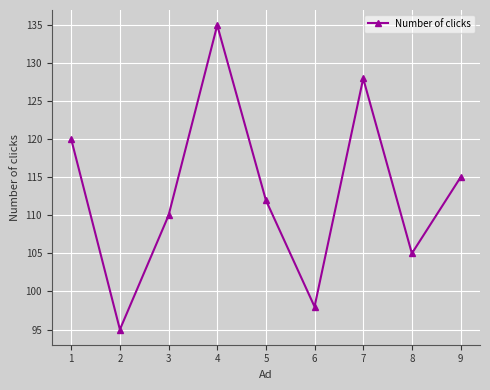

How many values are between 105 and 120?

5